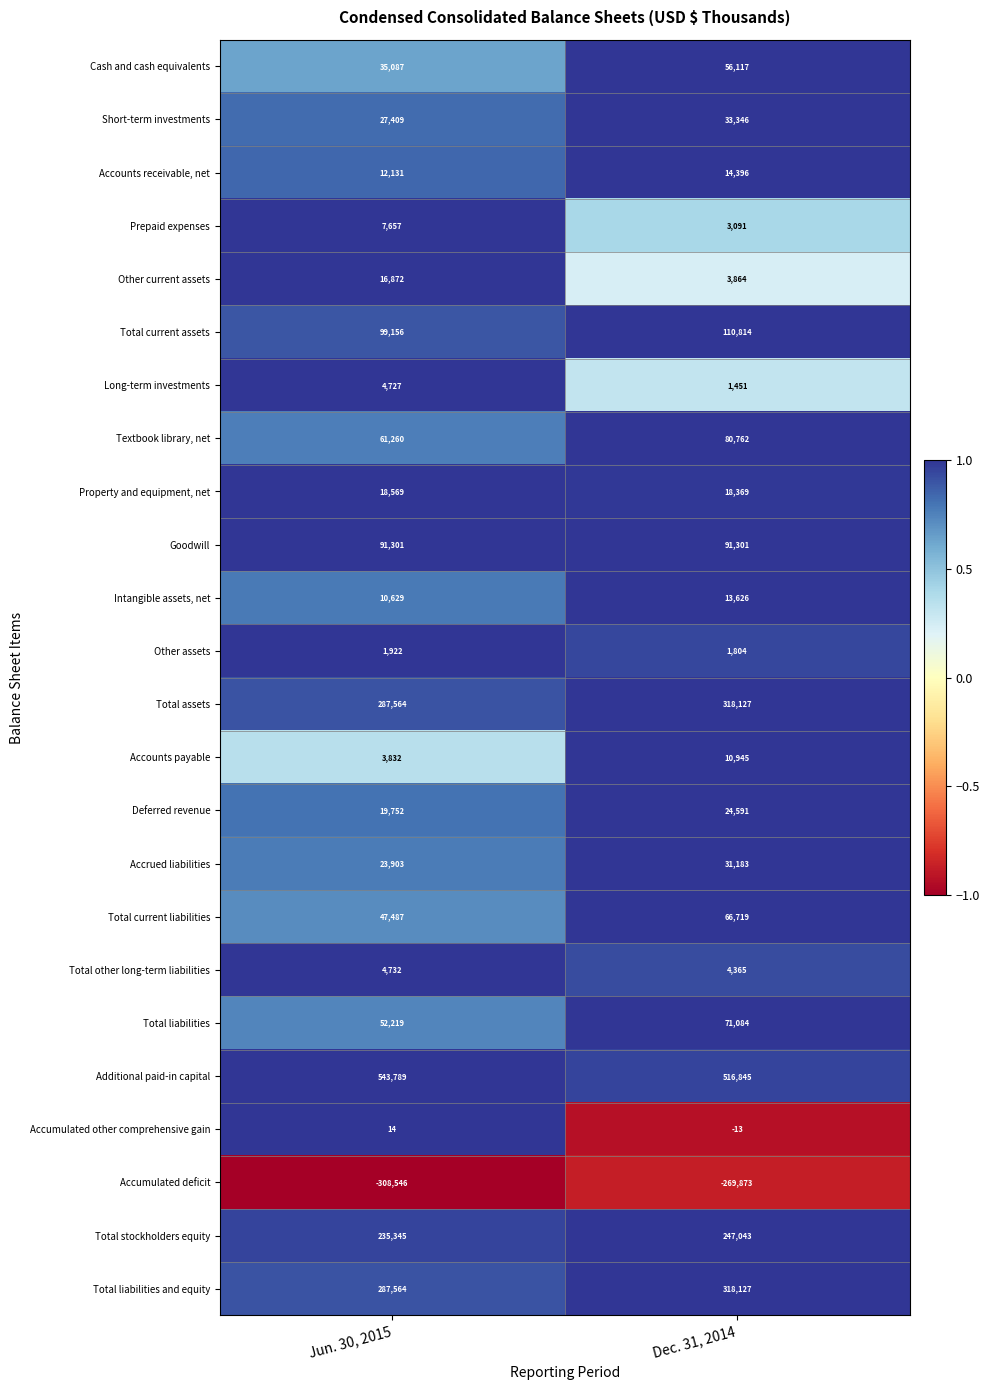

Between Jun. 30, 2015 and Dec. 31, 2014, which series saw the biggest shift?

Accumulated deficit